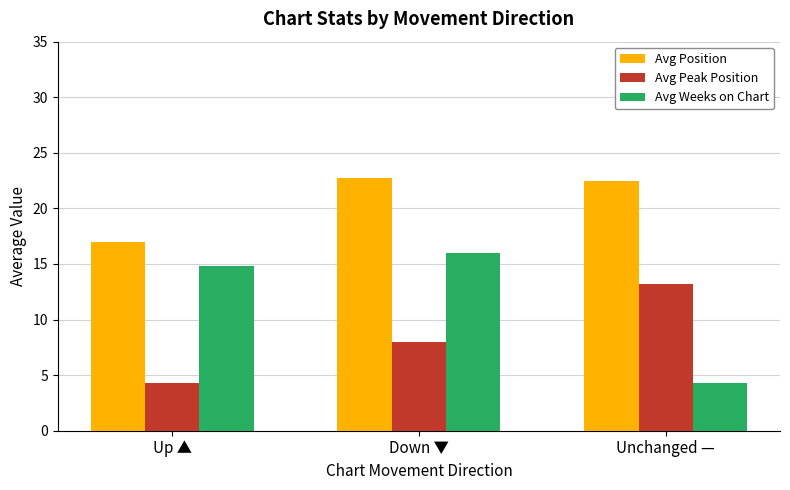

What is the total value across all series at Up ▲?

36.1